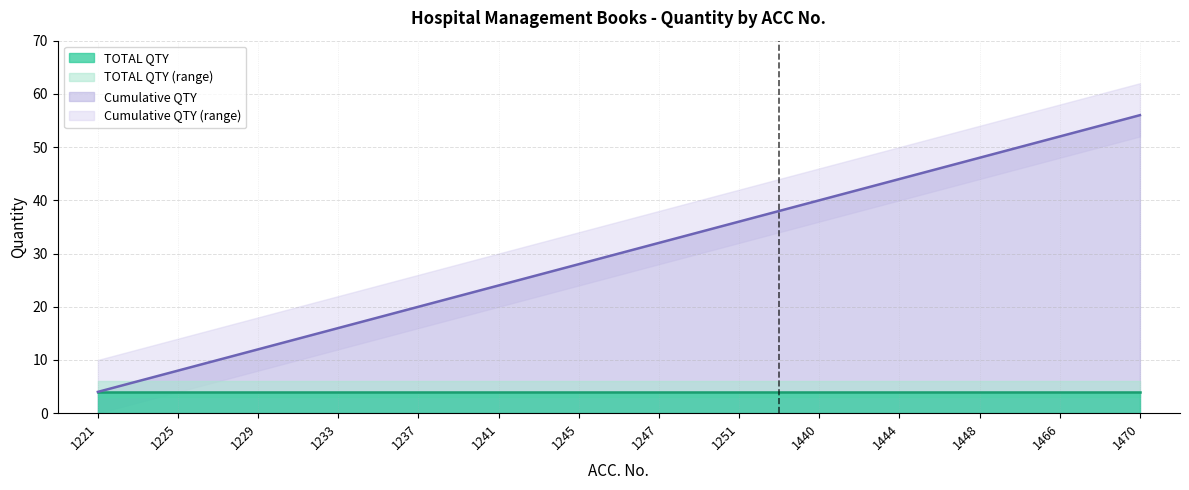

How many data points does each series have?

14